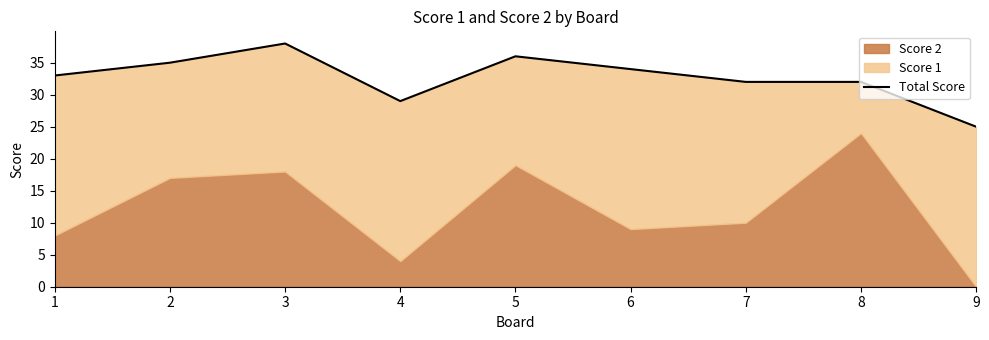

What is the sum of all values?

294